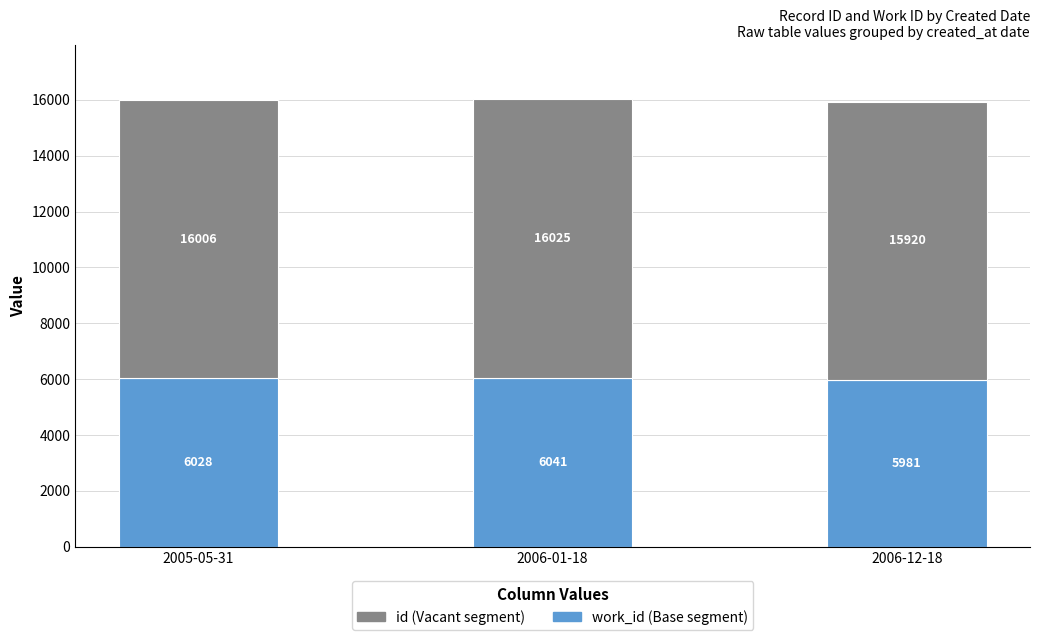

At which category is the sum across all series the highest?

2006-01-18